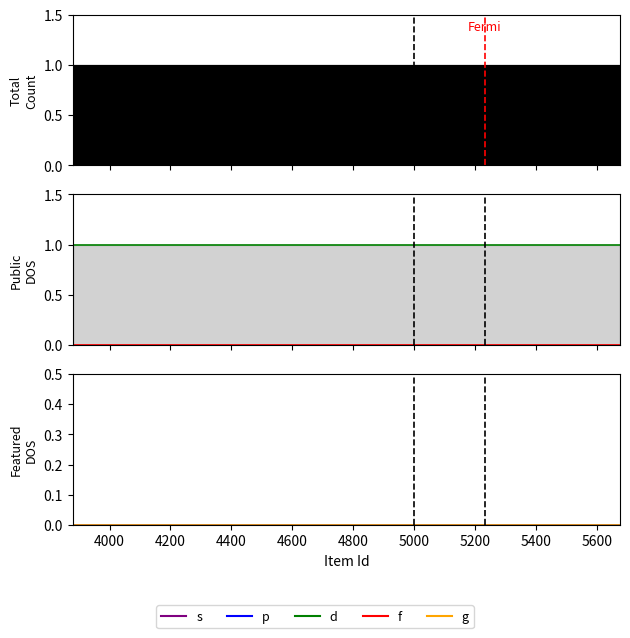

Does the chart have visible grid lines?

No